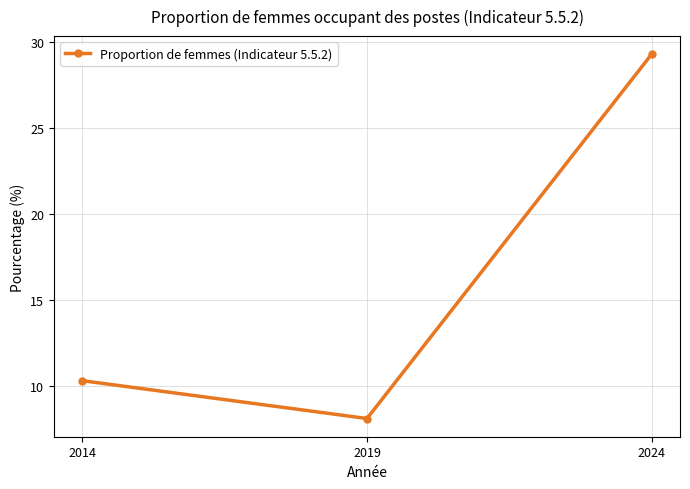

What value does the data have at 2019?

8.1